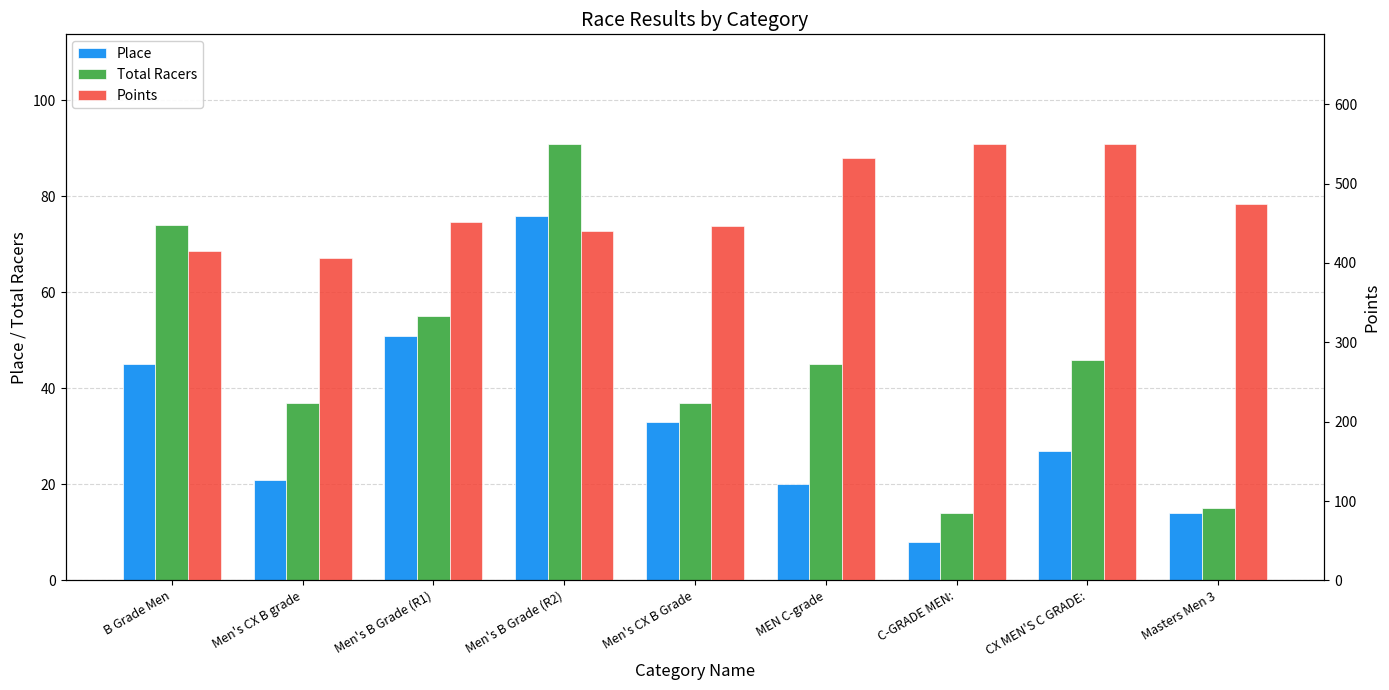

What is the average value of the Place series?

32.8